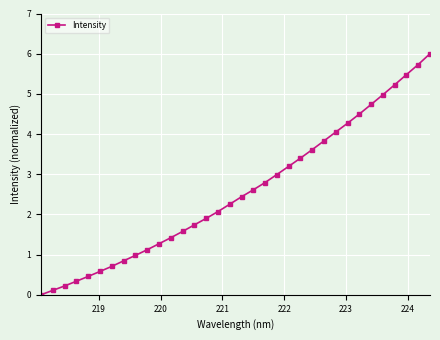

What is the maximum value shown in the chart?

6.0